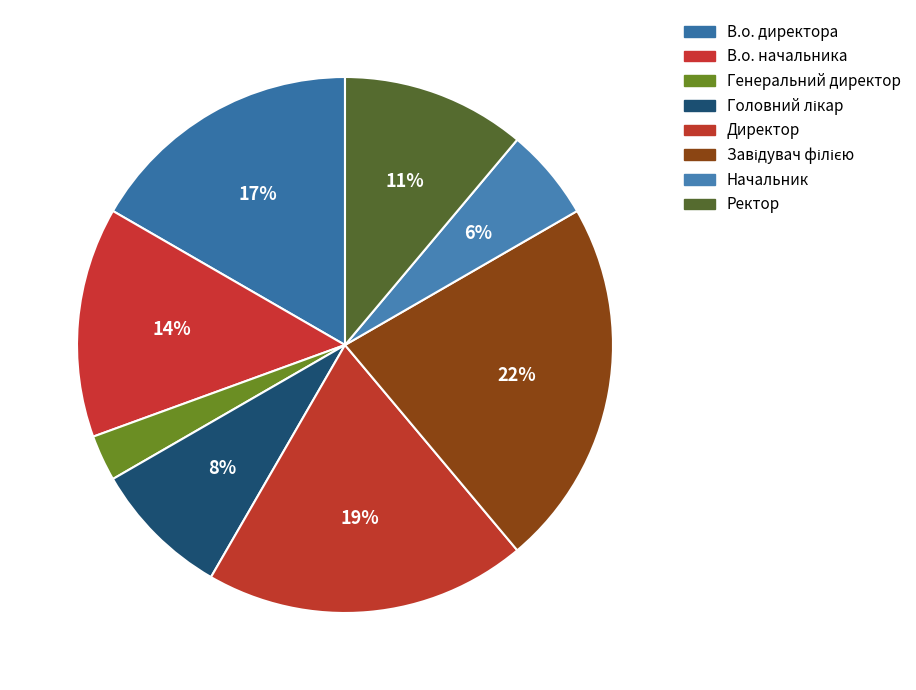

To the nearest percent, what is the average slice percentage?

12%